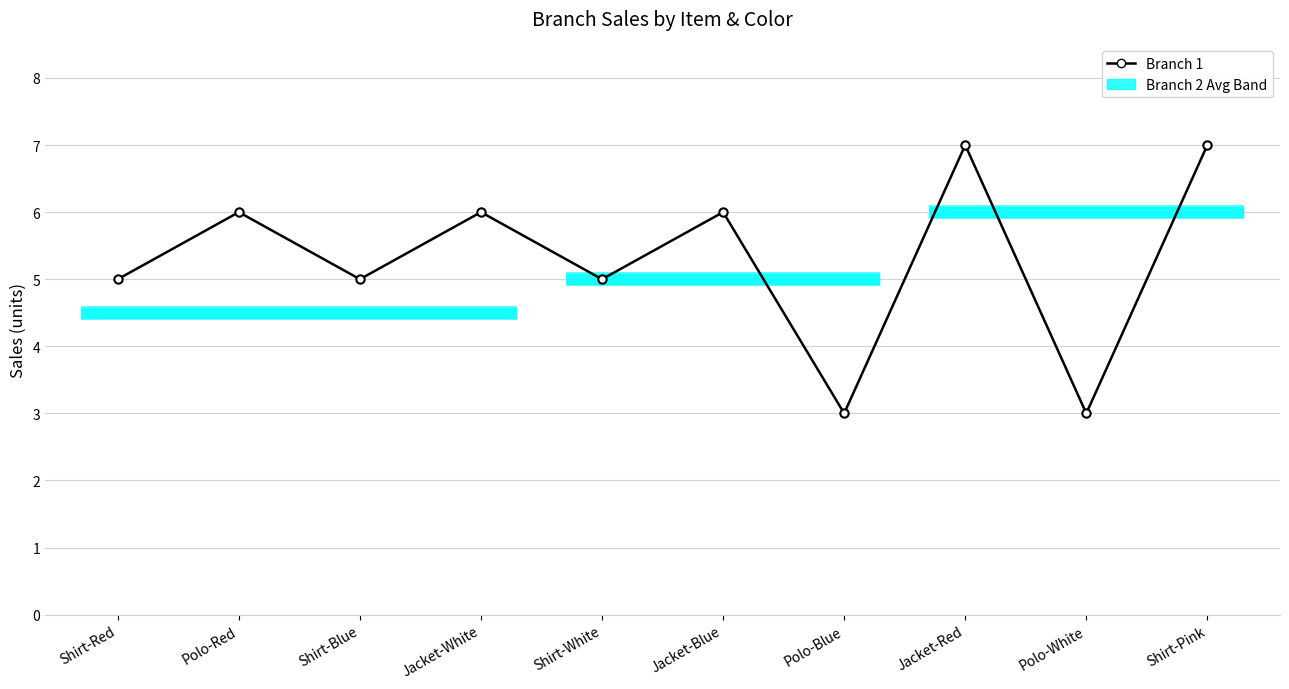

At which category does the data reach its first local valley?

Shirt-Blue